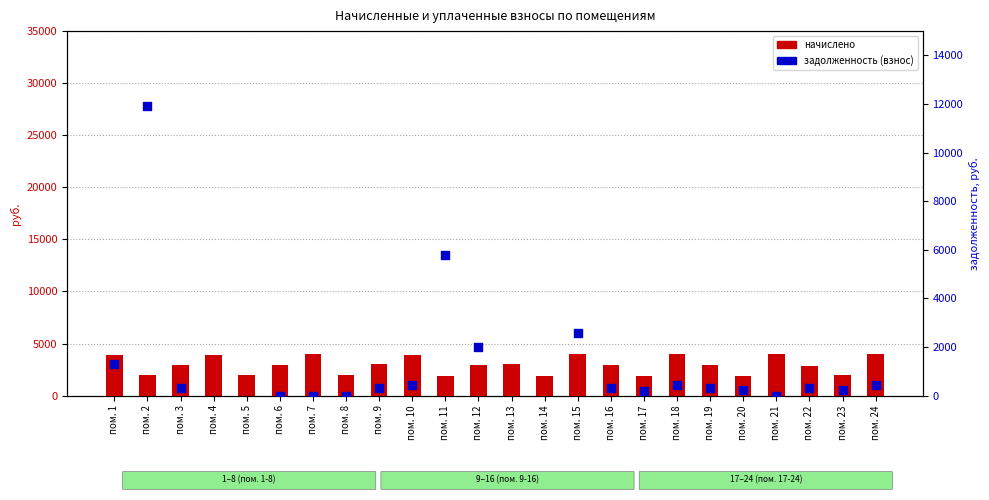

Which series reaches the maximum Y coordinate?

задолженность (взнос)